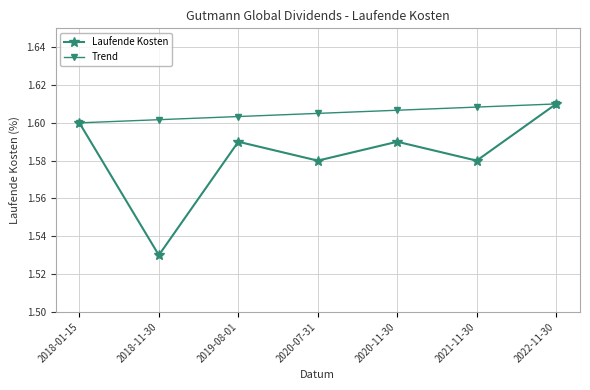

The Trend series shows 1.6 at 2020-11-30. True or false?

True